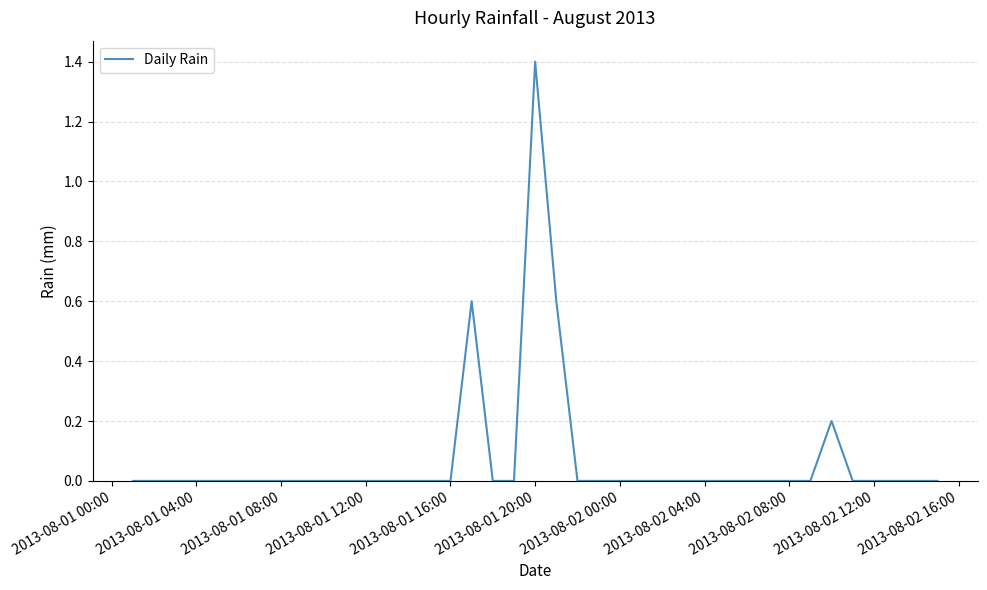

What is the greatest value displayed?

1.4